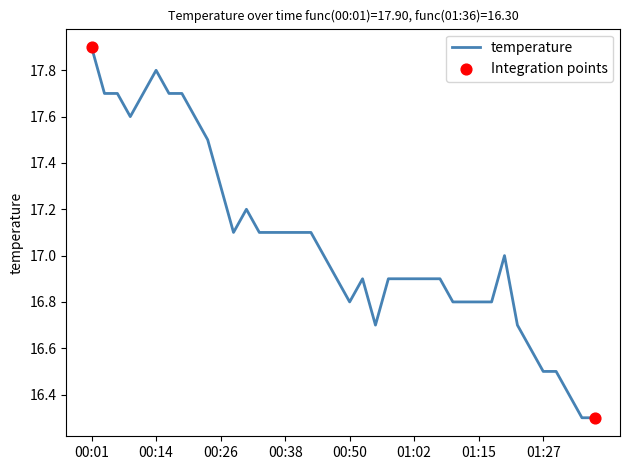

What is the greatest value displayed?

17.9